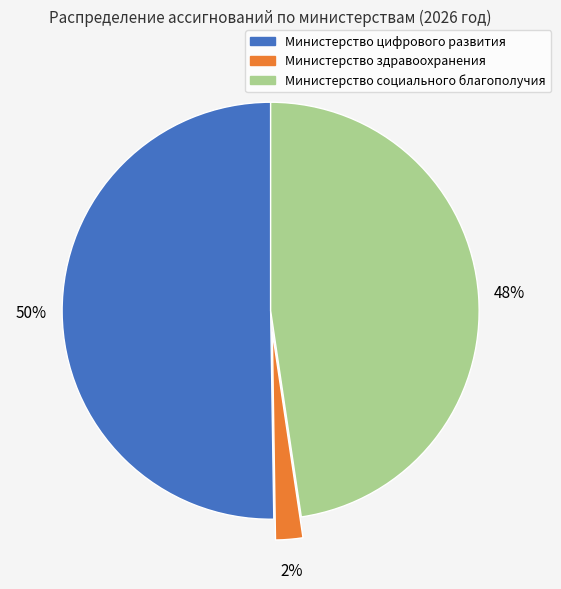

The Министерство цифрового развития slice represents 44% of the pie. True or false?

False